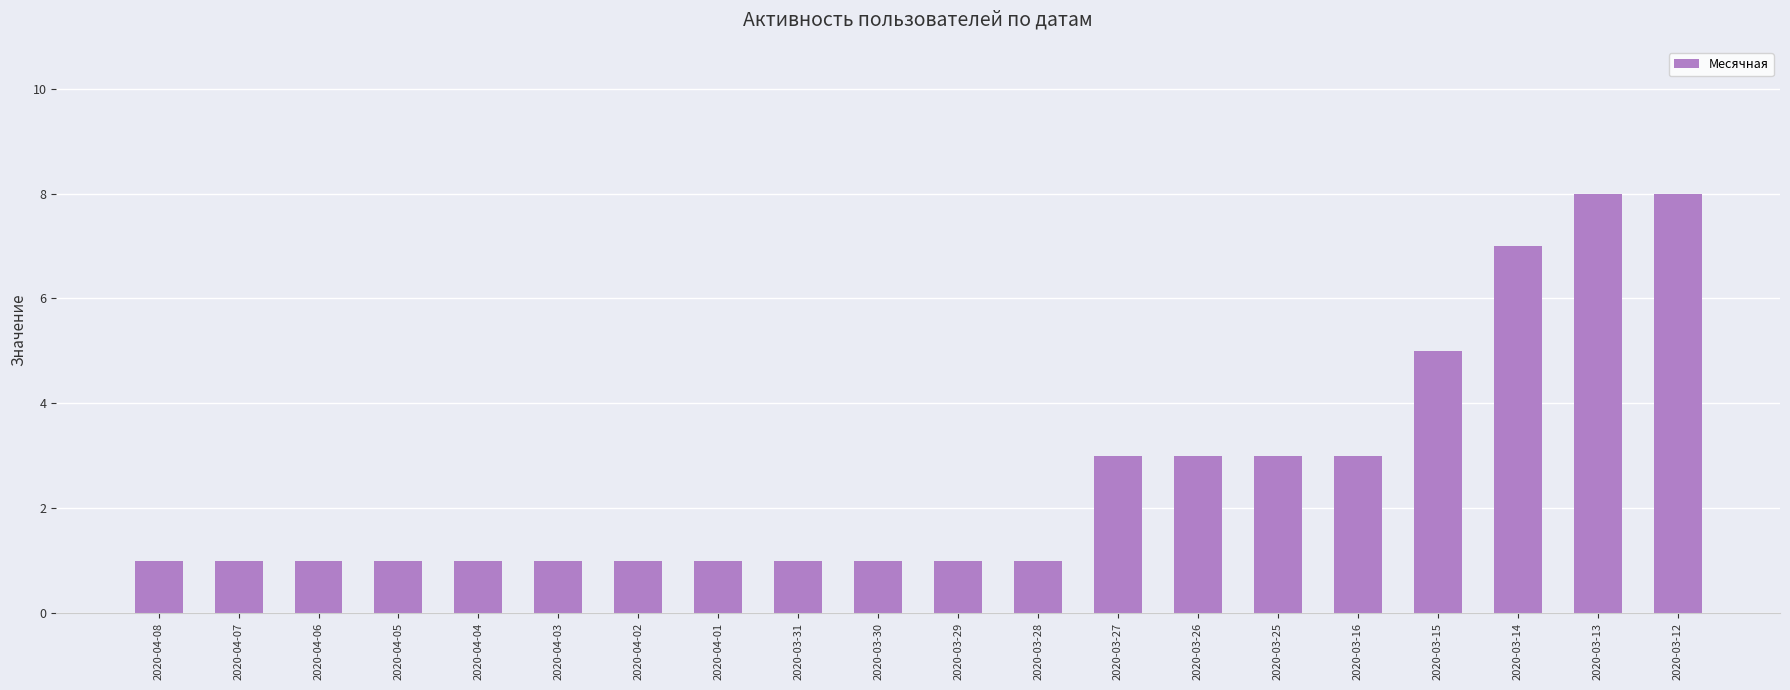

Between 2020-04-06 and 2020-03-14, which is larger?

2020-03-14